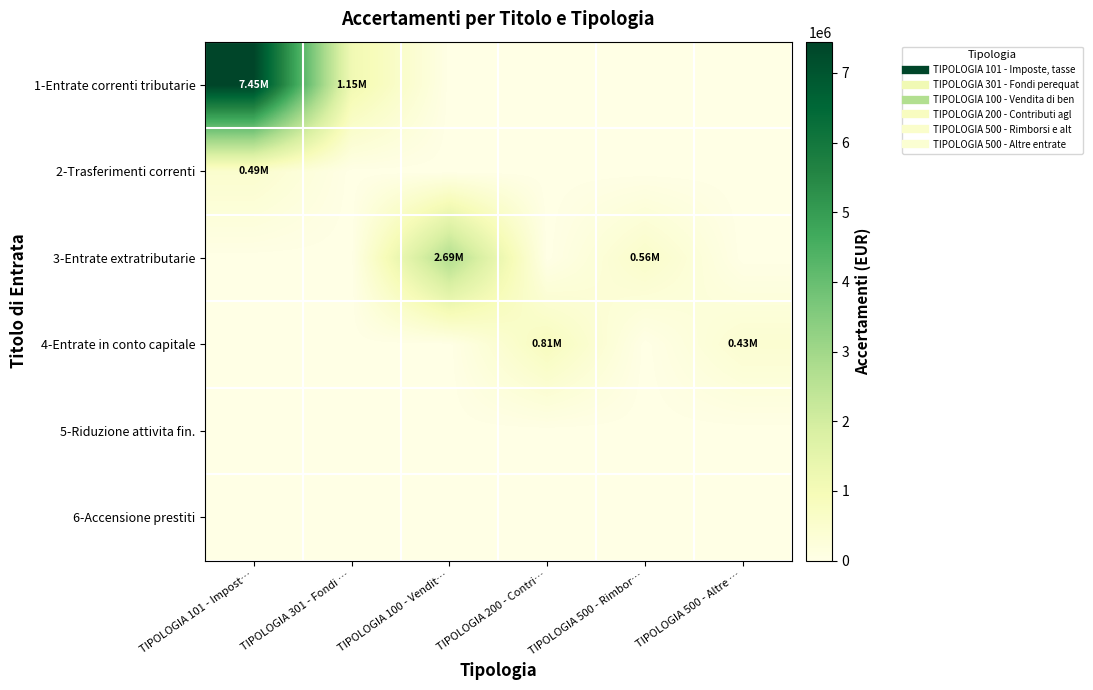

List the series in order of their peak value, highest first.

1-Entrate correnti tributarie, 3-Entrate extratributarie, 4-Entrate in conto capitale, 2-Trasferimenti correnti, 5-Riduzione attivita fin., 6-Accensione prestiti